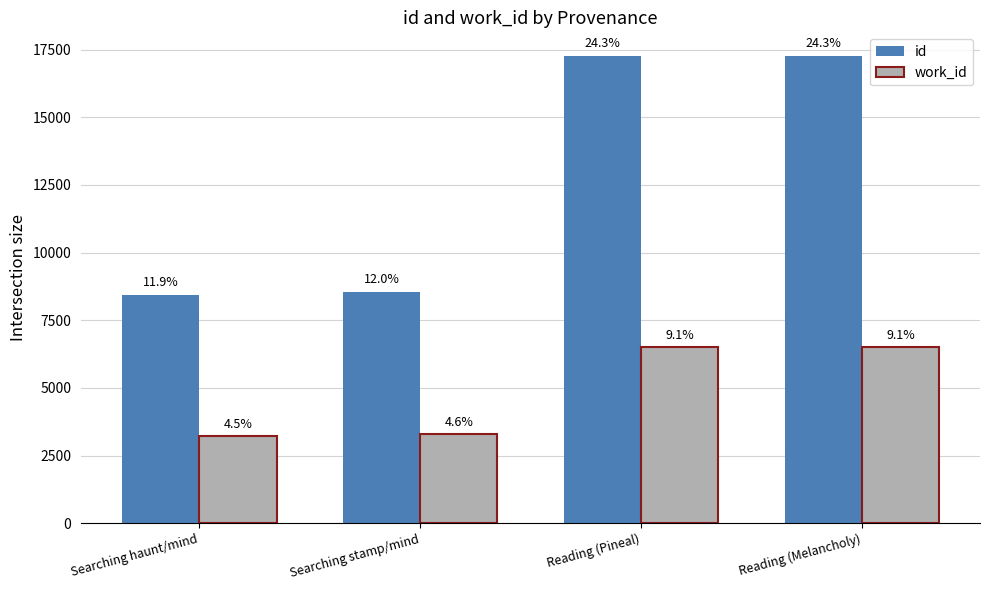

The id series shows 8551 at Searching stamp/mind. True or false?

True